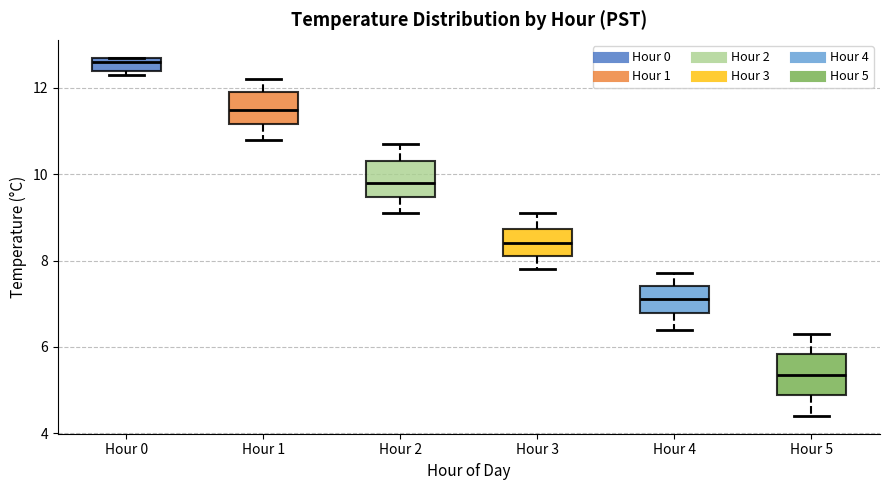

Which box has the highest median line?

Hour 0